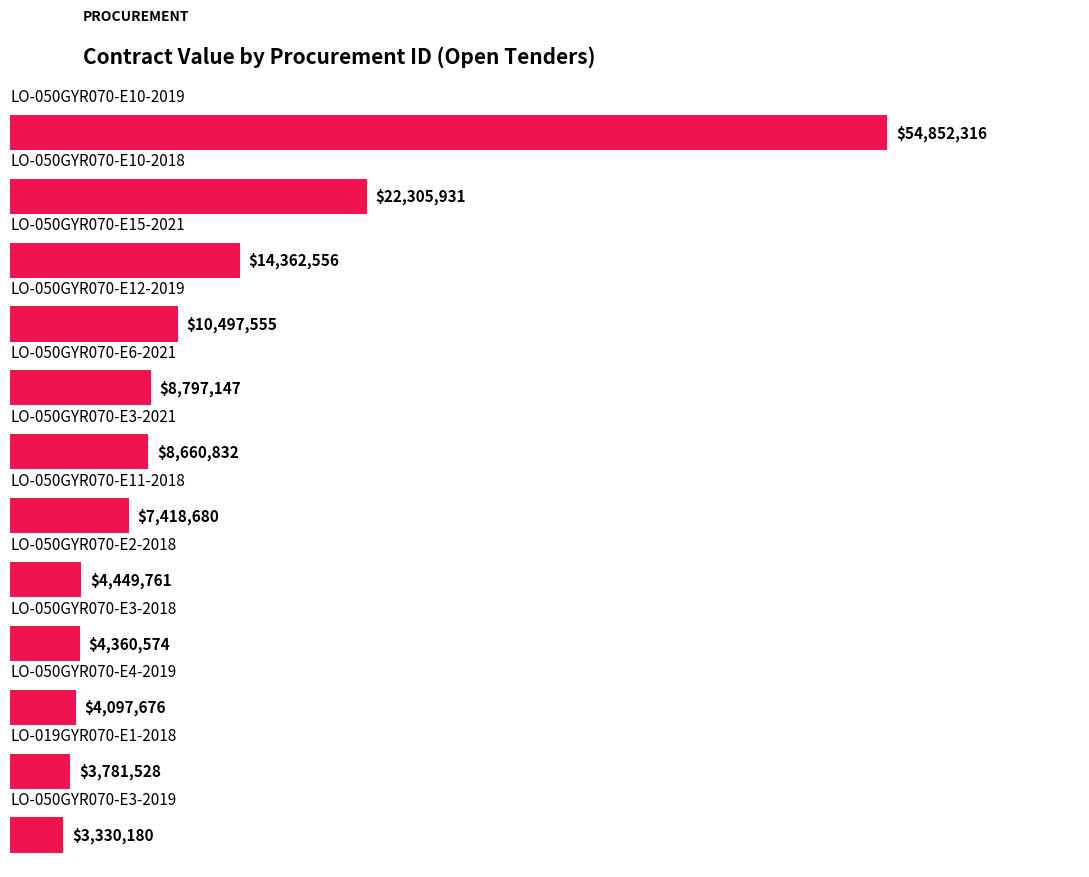

List the labels in order of value, smallest first.

11, 10, 9, 8, 7, 6, 5, 4, 3, 2, 1, 0